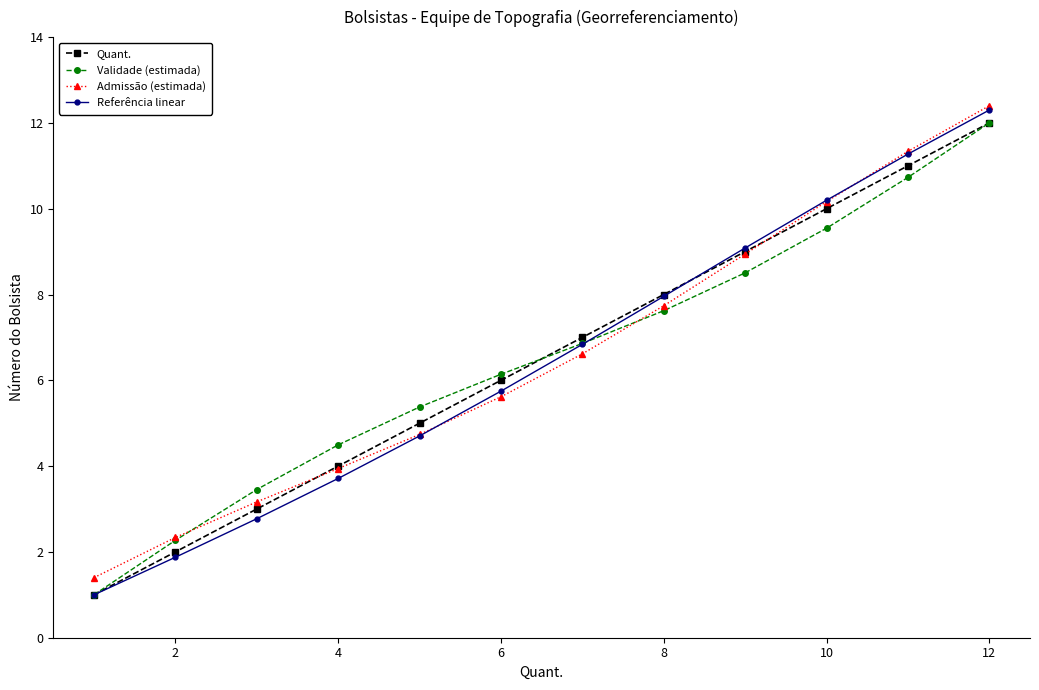

Which series has the largest range (max minus min)?

Referência linear